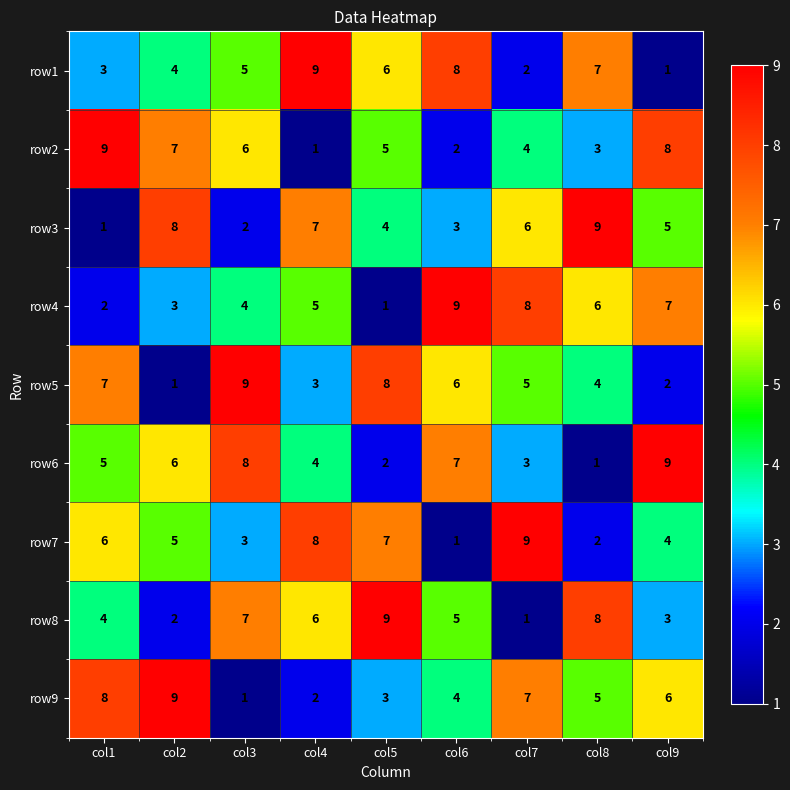

What is the maximum value shown in the chart?

9